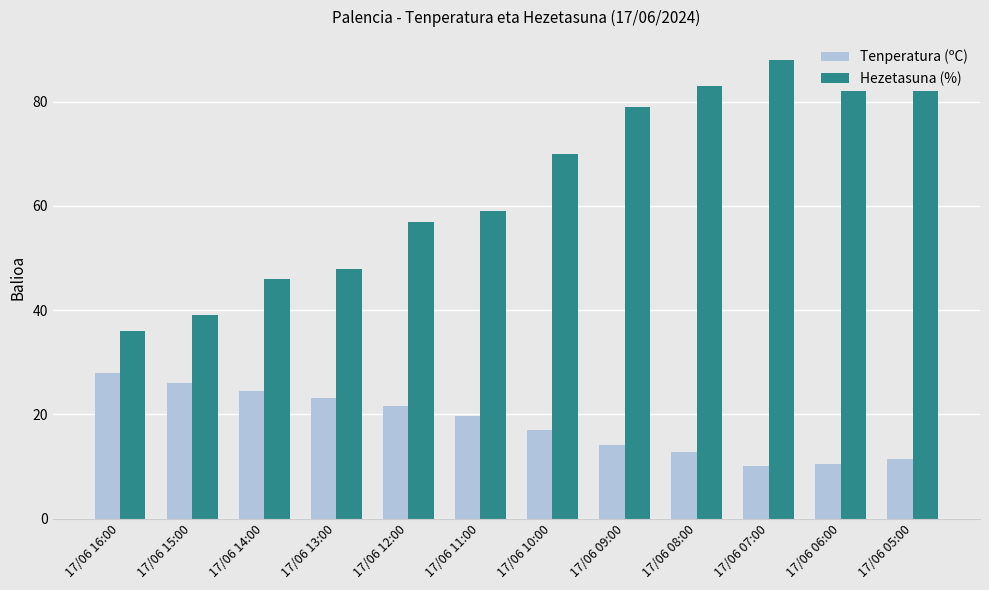

At how many categories does at least one series exceed 73?

5